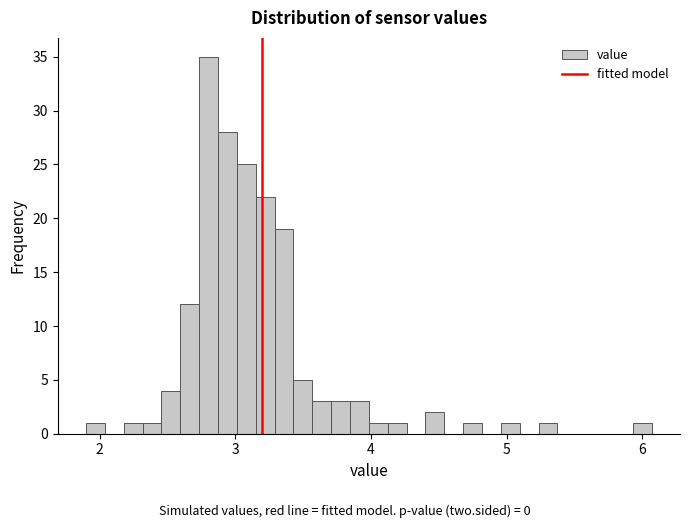

Around what value on the x-axis is the tallest bar? Give the approximate position of its centre, as read against the axis.

2.8